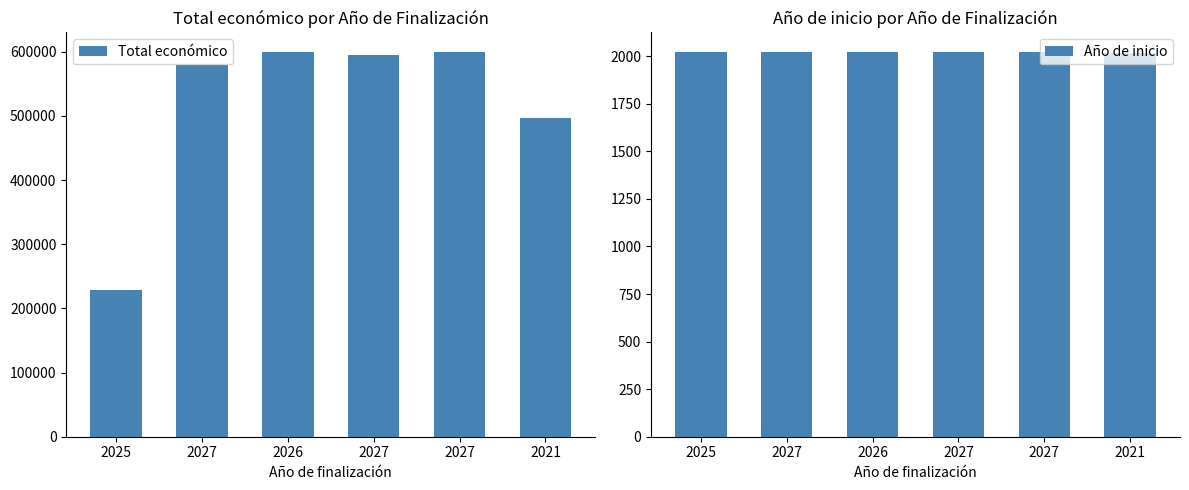

Is it true that Total económico equals 242535 at 2027?

False